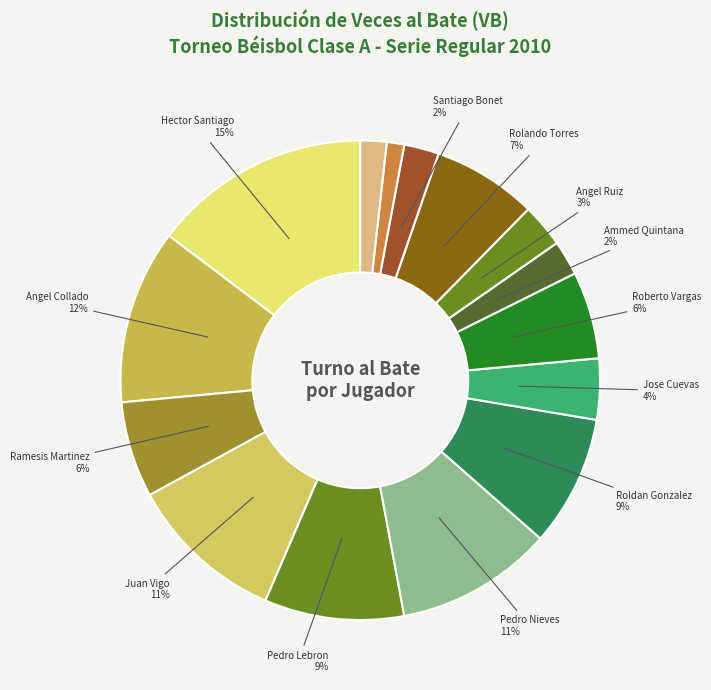

How many segments does this pie chart have?

15